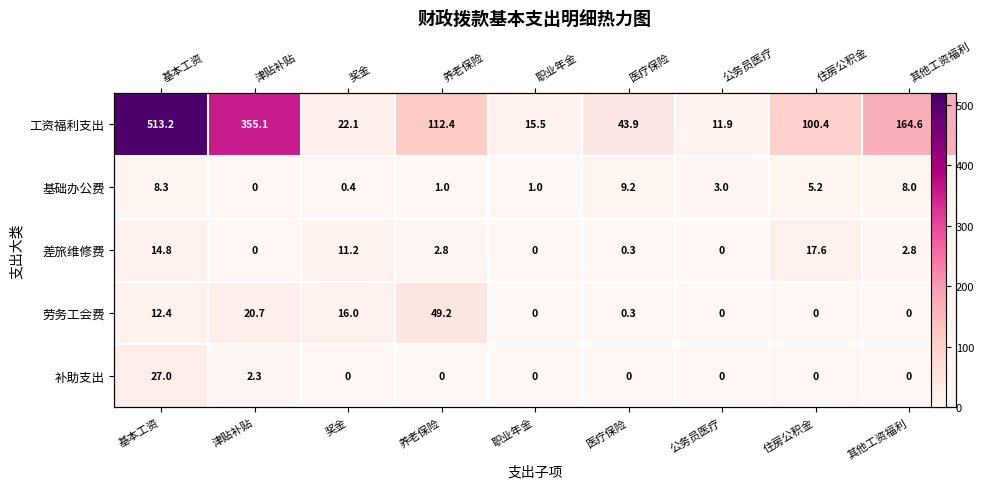

What is the difference between the maximum and minimum values in the 差旅维修费 series?

17.6